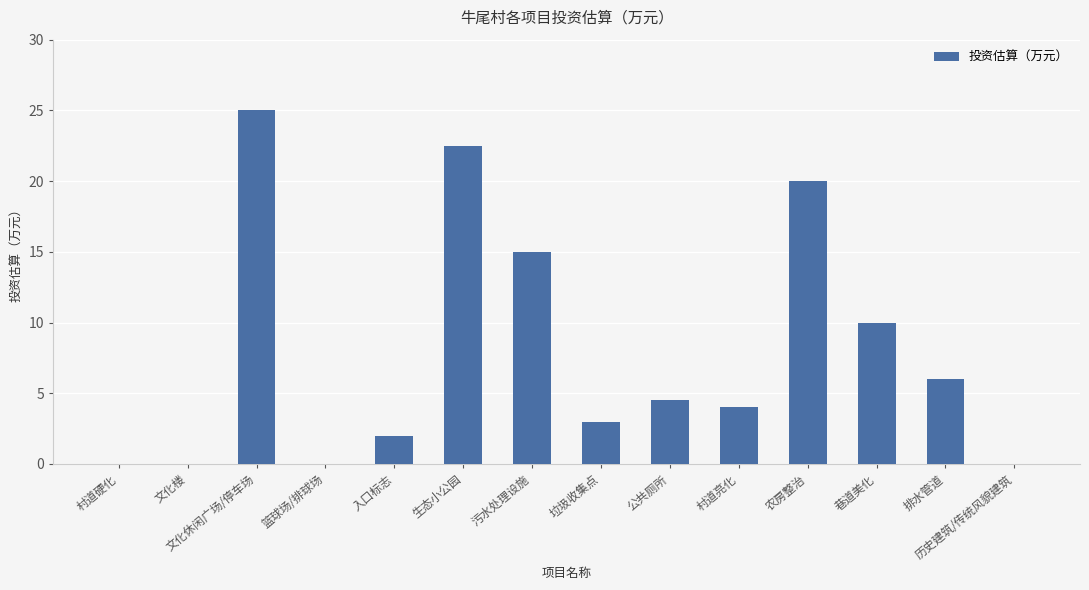

Reading left to right, what are all the values shown in this chart?

0.0	0.0	25.0	0.0	2.0	22.5	15.0	3.0	4.5	4.0	20.0	10.0	6.0	0.0